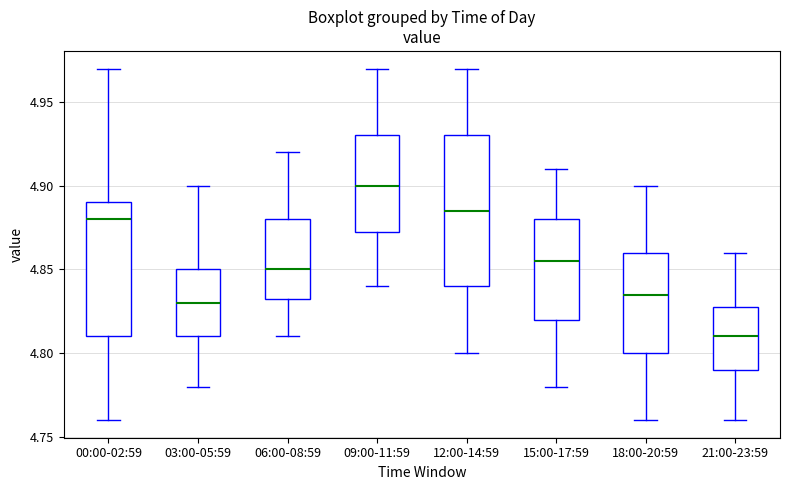

Where does the lower whisker of the box for 15:00-17:59 end on the y-axis? The values are not printed on the chart, so give them approximately, as read against the axis.

4.780